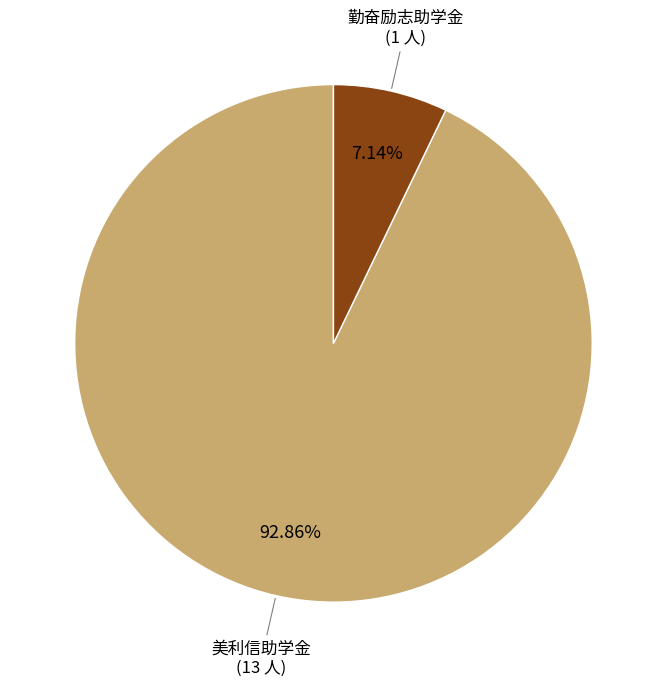

To the nearest percent, what is the difference between the largest and smallest slice percentages?

86%